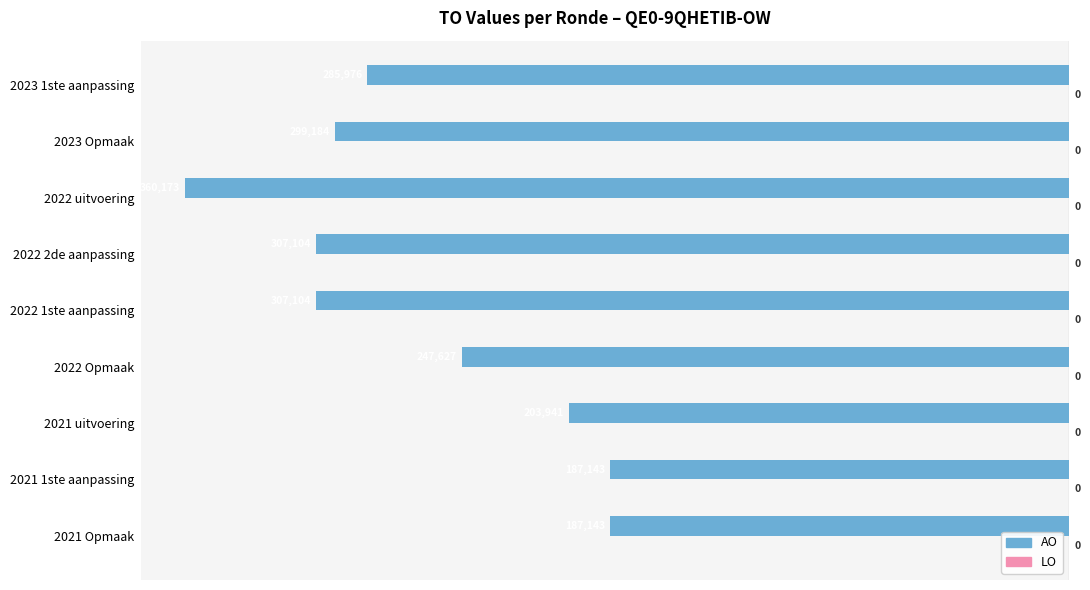

How many bars are there in total?

9